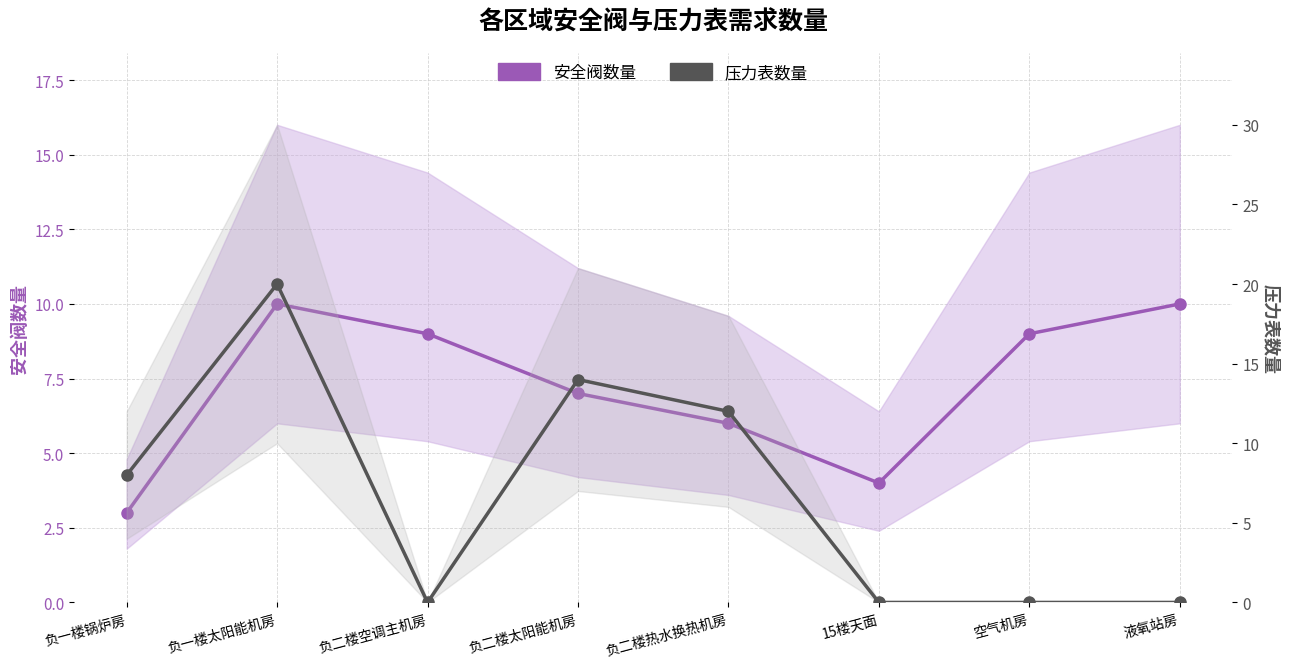

Which label corresponds to the largest value in the chart?

负一楼太阳能机房